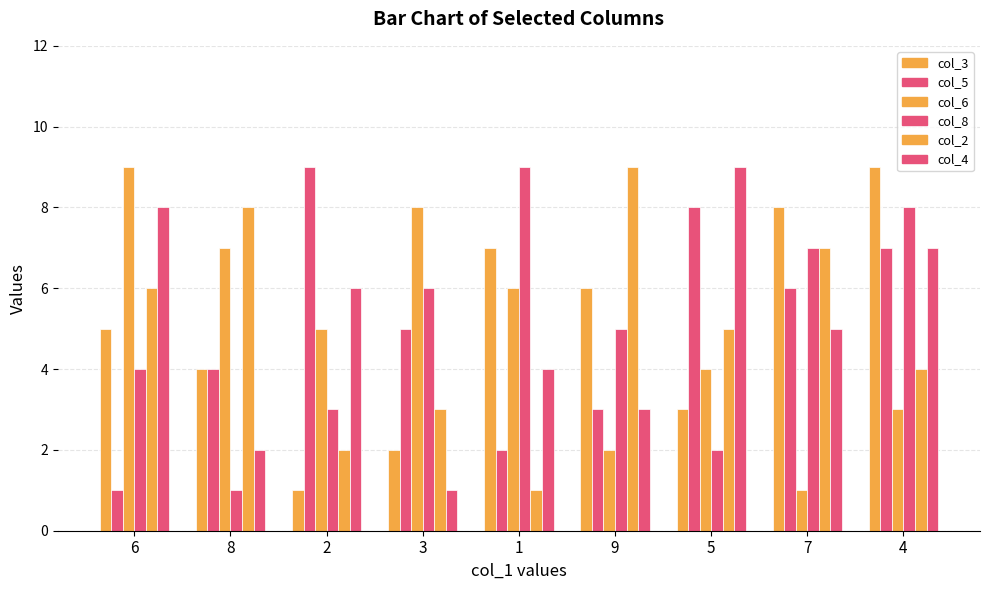

Count the col_3 values in the range 3 to 7.

5